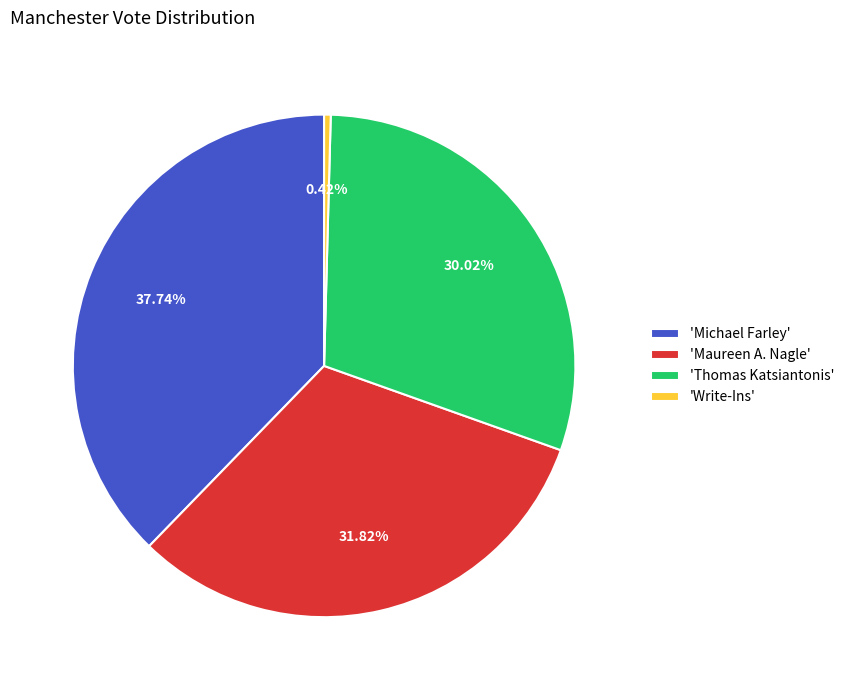

Do 'Maureen A. Nagle' and 'Thomas Katsiantonis' together represent more than half of the pie?

Yes